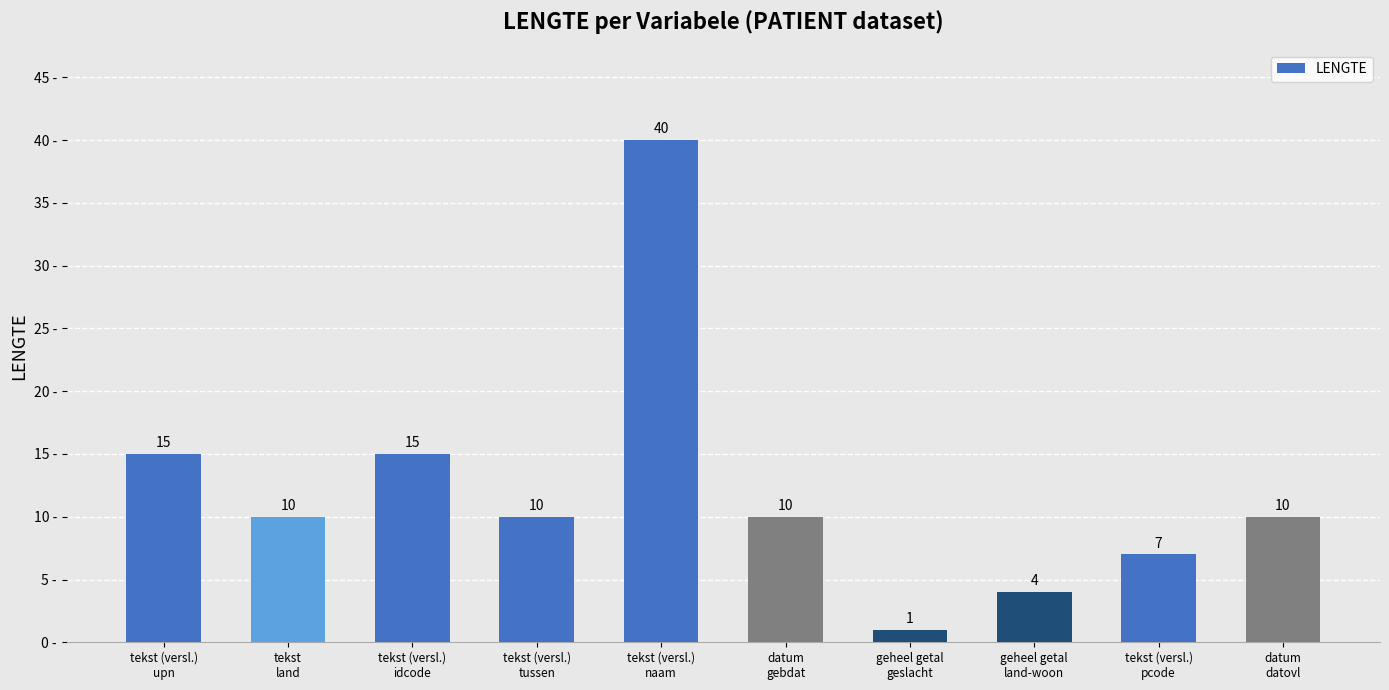

What is the maximum value shown in the chart?

40